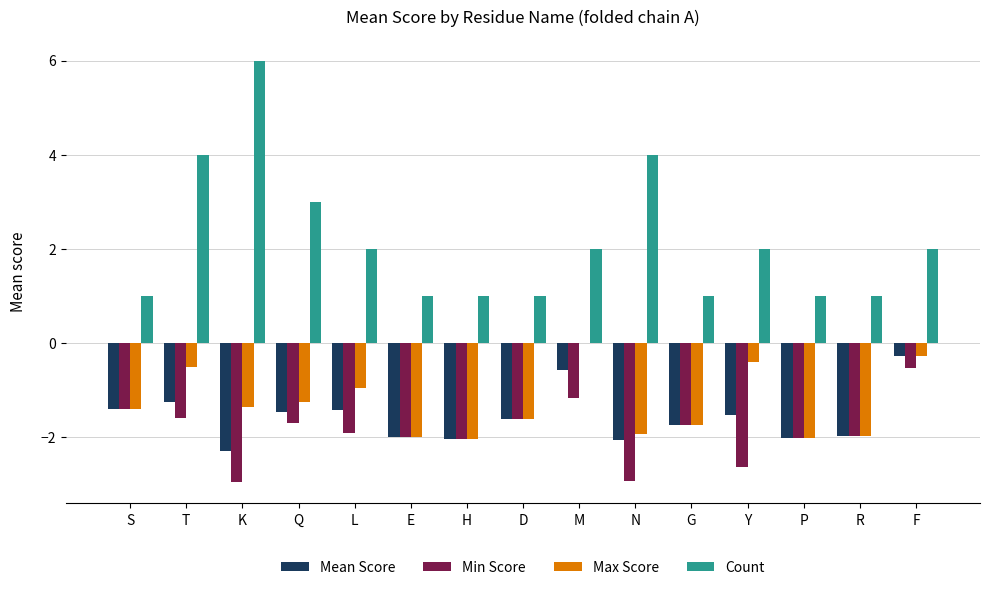

True or false: Max Score has a value of -2.3 at S.

False